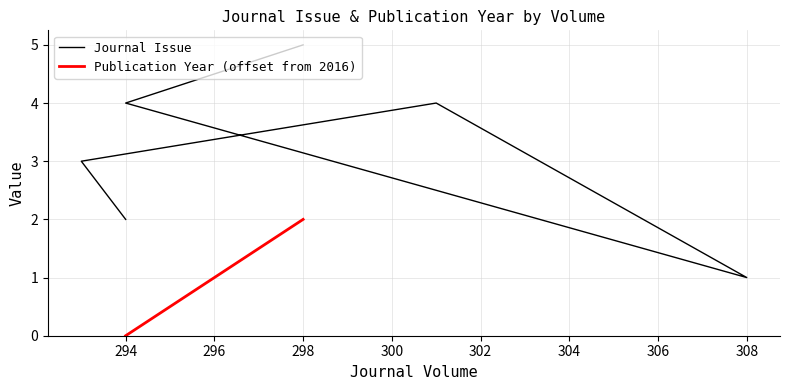

What is the average value?

3